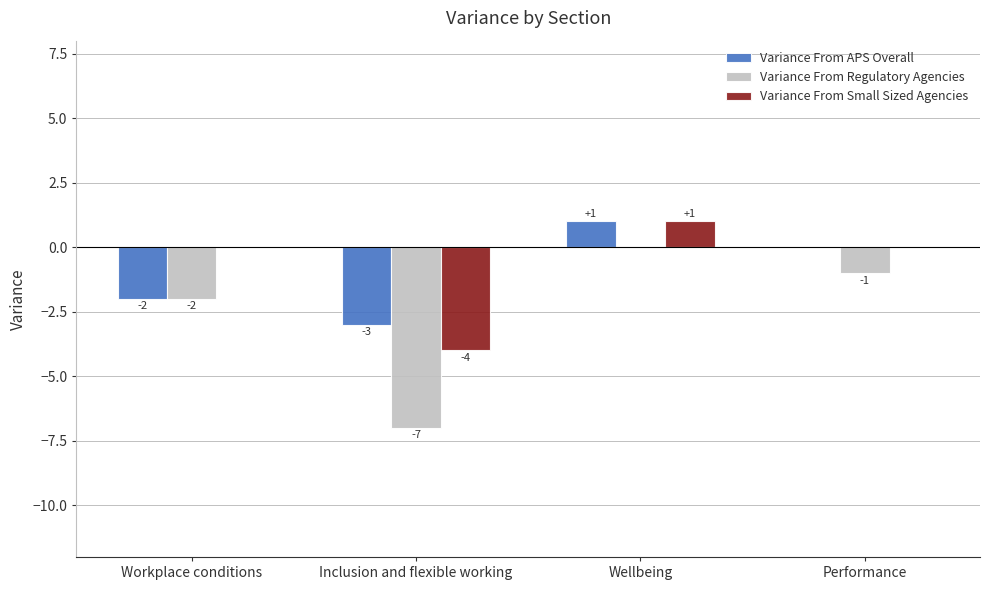

How many Variance From Small Sized Agencies values are between 0 and 1?

3